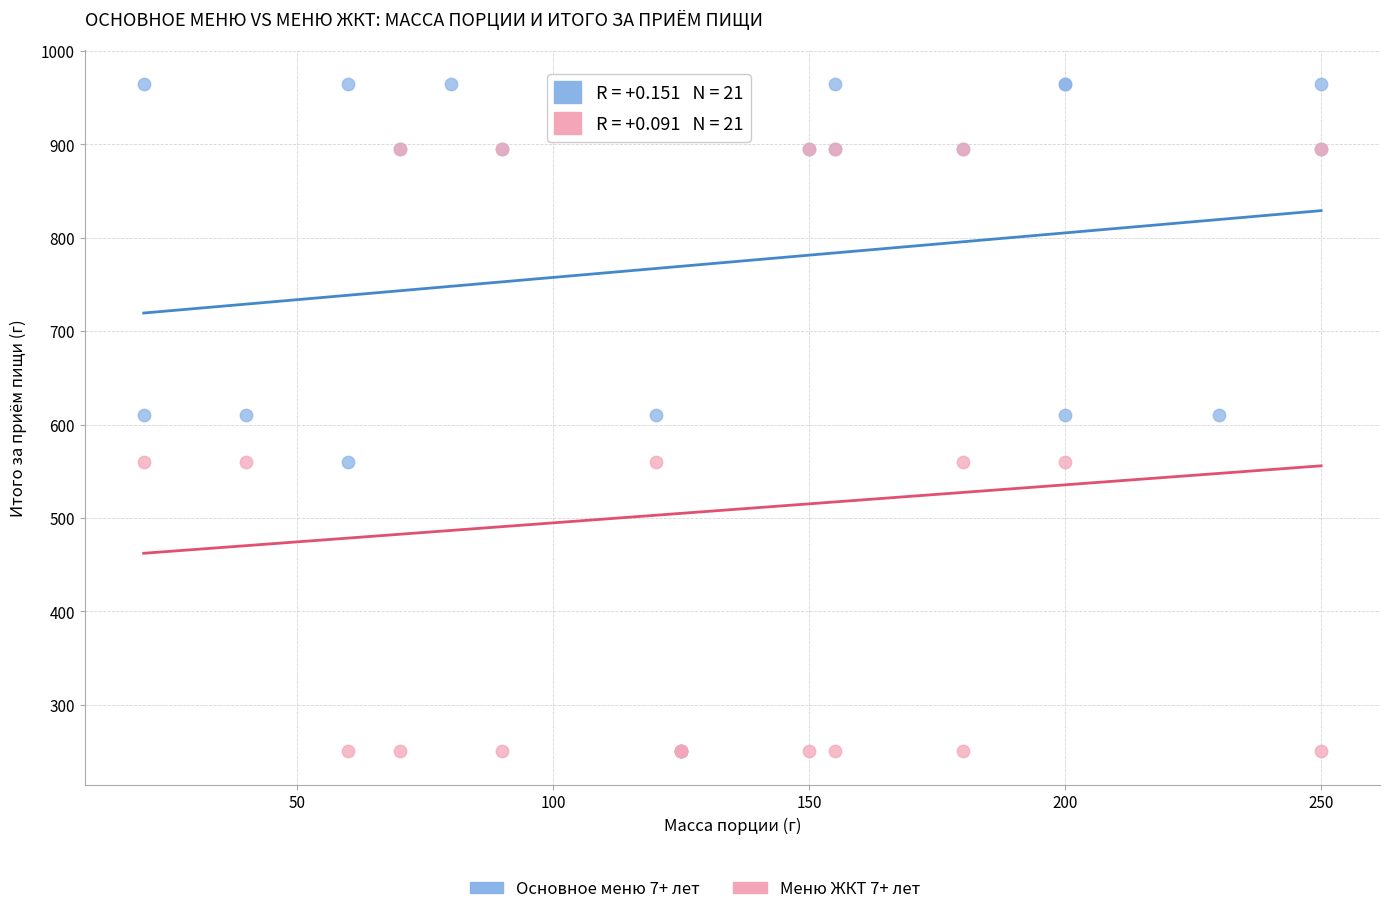

Which series has the widest spread of Y values?

Основное меню 7+ лет